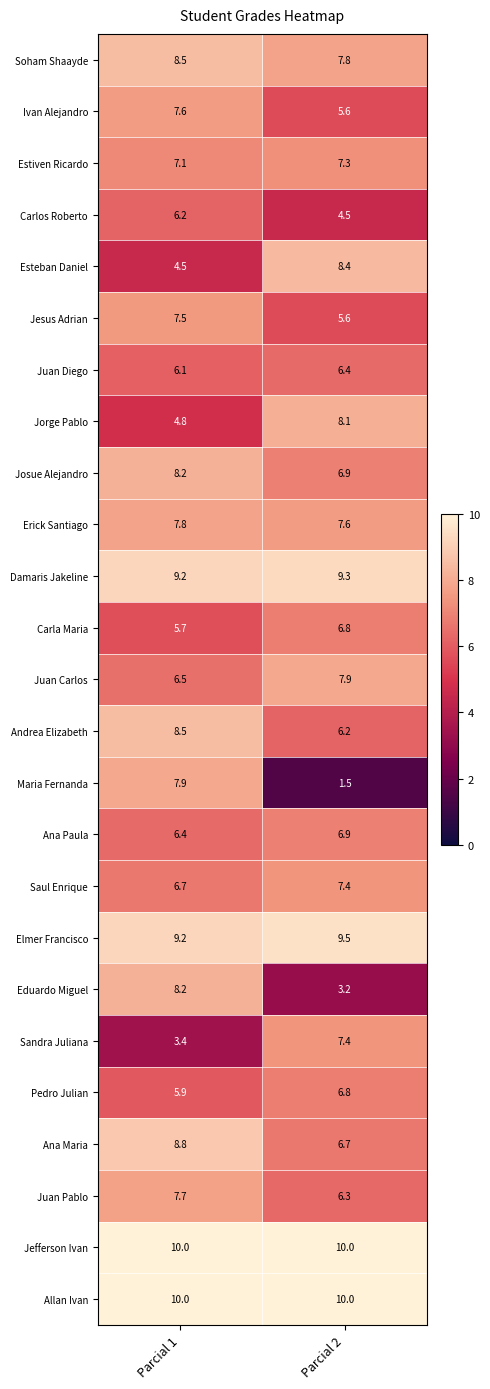

True or false: Carlos Roberto has a value of 1.5 at Parcial 1.

False